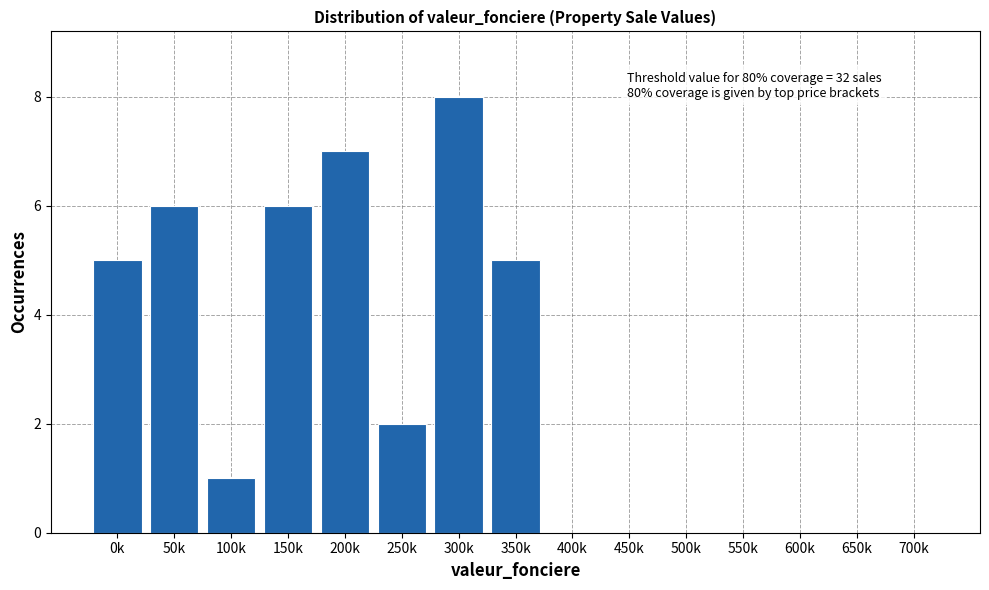

Reading left to right, what are all the values shown in this chart?

0k=5	50k=6	100k=1	150k=6	200k=7	250k=2	300k=8	350k=5	400k=0	450k=0	500k=0	550k=0	600k=0	650k=0	700k=0